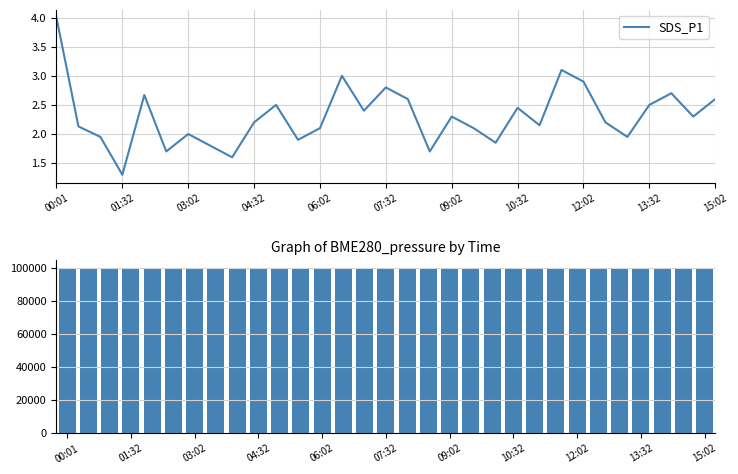

What is the sum of all BME280_pressure values?

3076991.2